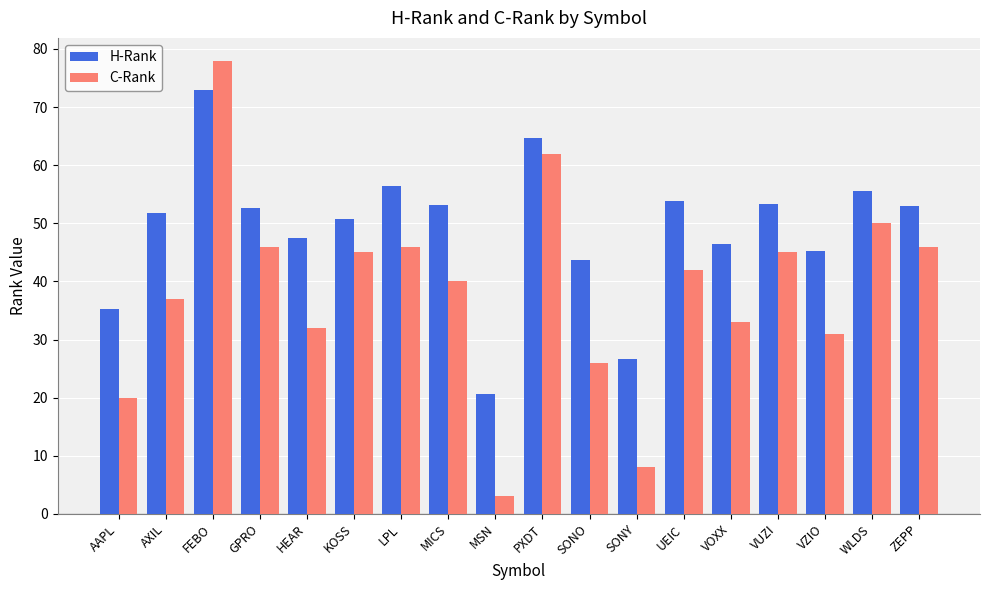

What position from the right is AAPL?

18